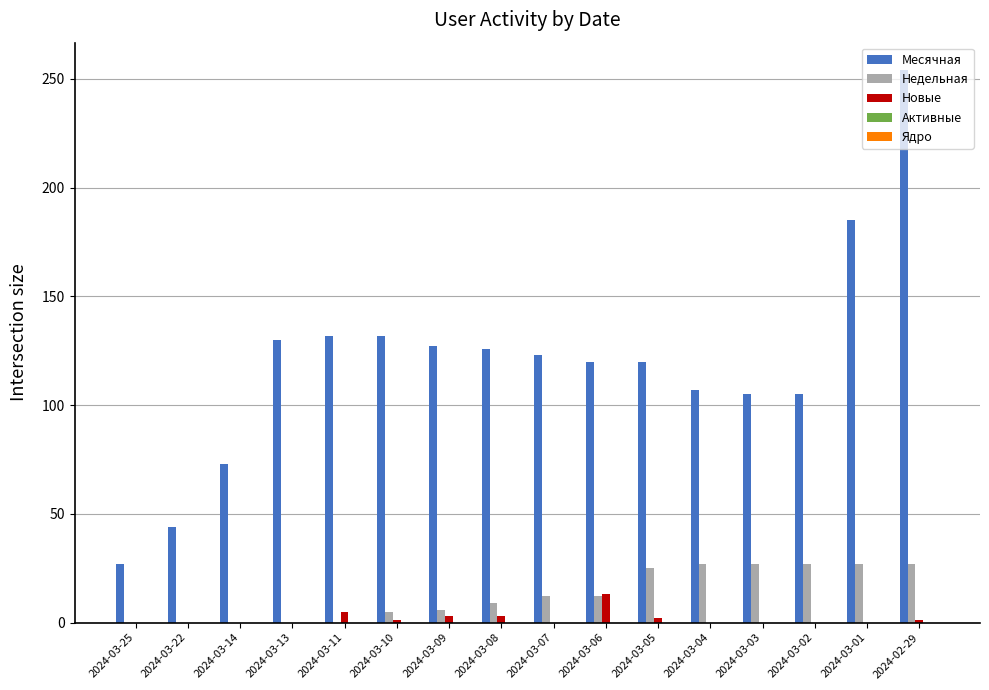

What is the maximum value shown in the chart?

254